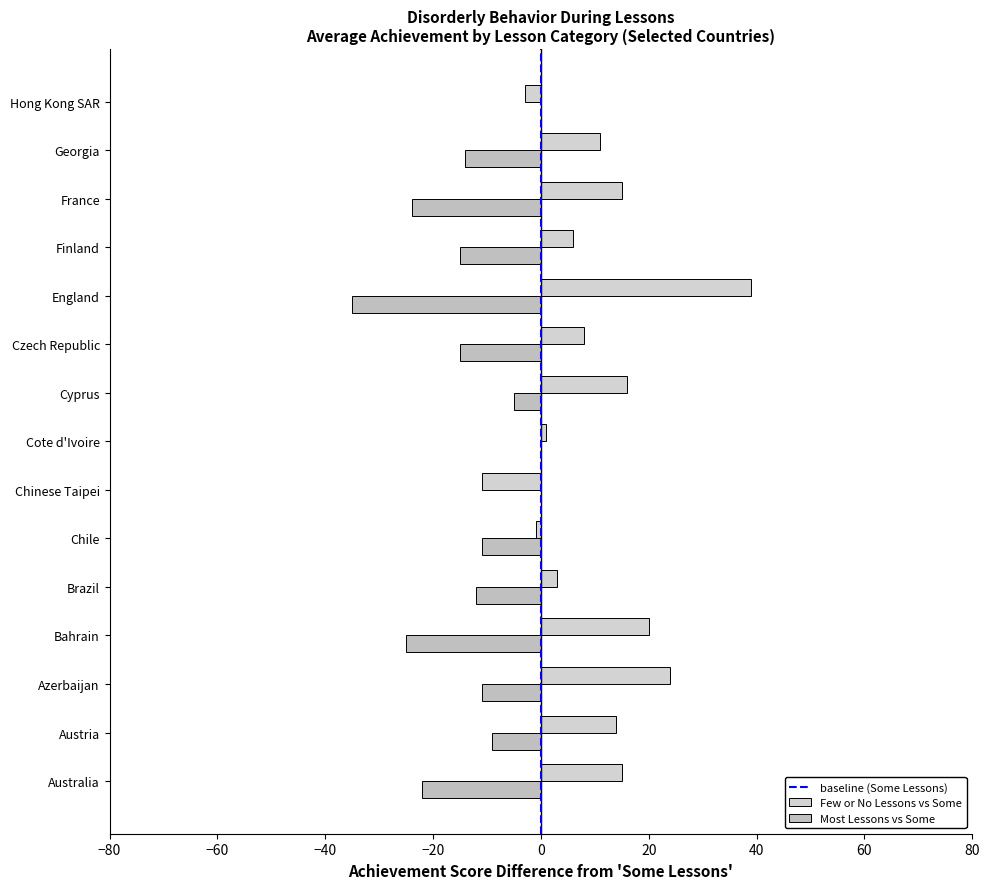

How many series are shown in this chart?

2